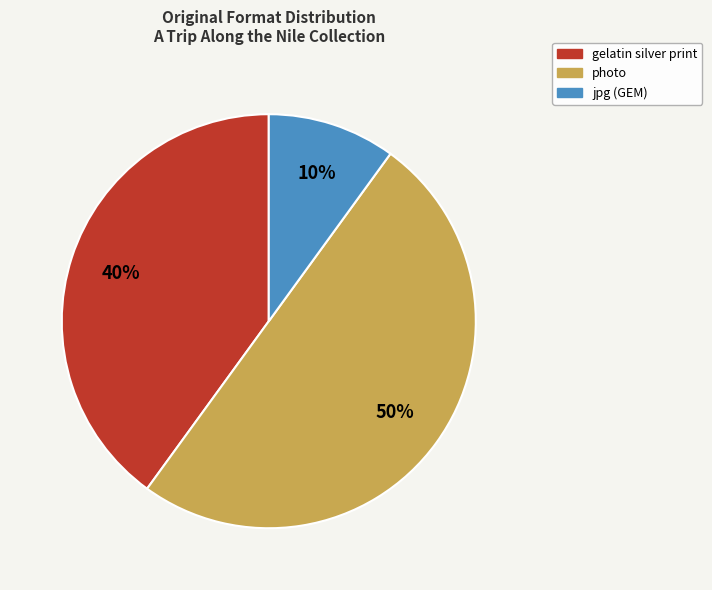

To the nearest percent, what is the average slice percentage?

33%